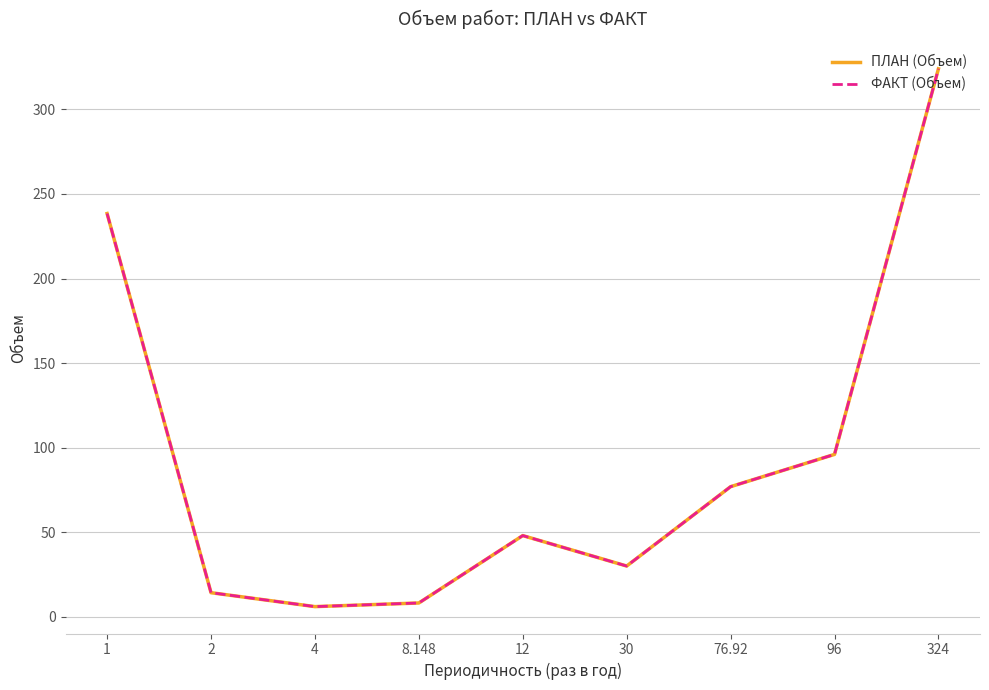

In ФАКТ (Объем), how many points are higher than both neighbors (excluding endpoints)?

1